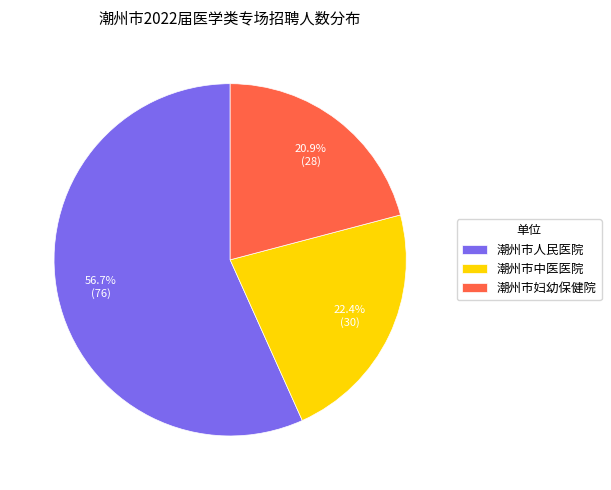

Rank the categories by value from highest to lowest.

潮州市人民医院, 潮州市中医医院, 潮州市妇幼保健院